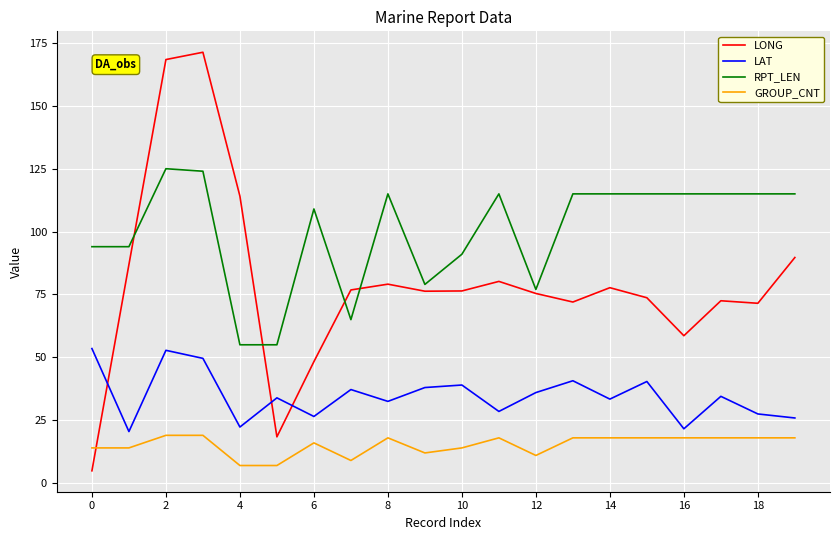

What is the sum of all LONG values?

1592.2